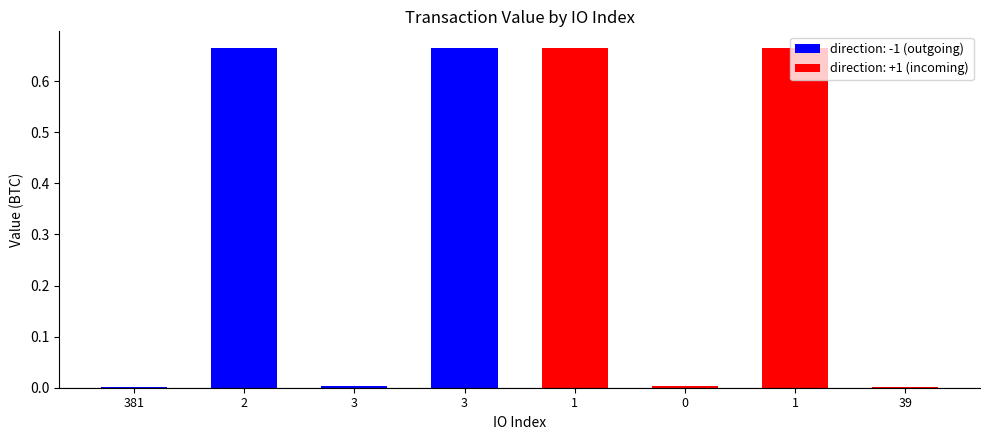

Are the bars grouped side by side (vs. stacked)?

No